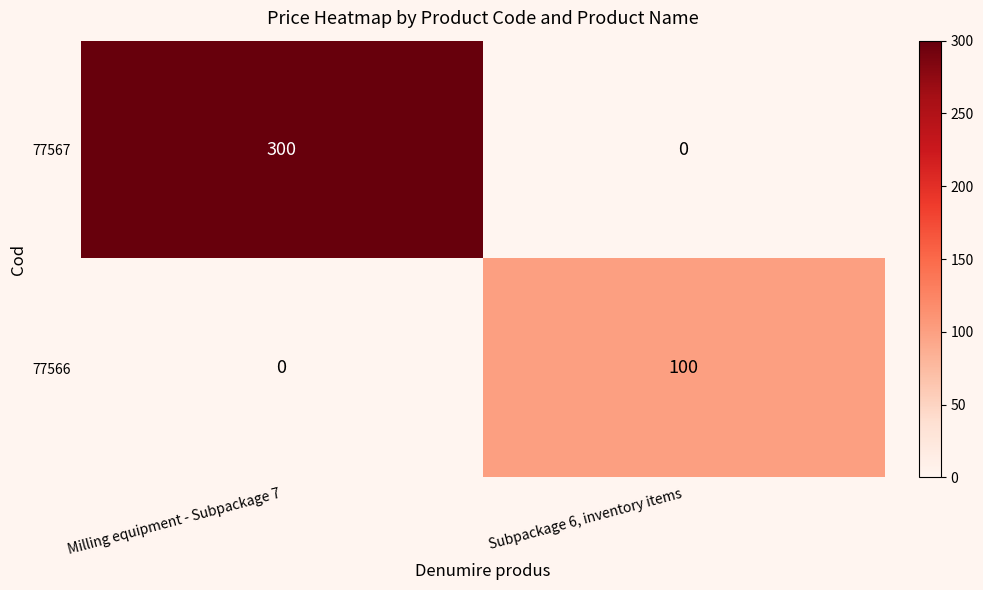

What is the sum of the 77566 values at Subpackage 6, inventory items and Milling equipment - Subpackage 7?

100